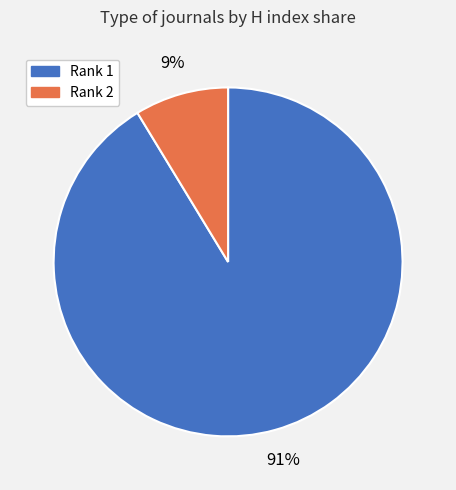

What is the smallest slice in the pie chart?

Rank 2